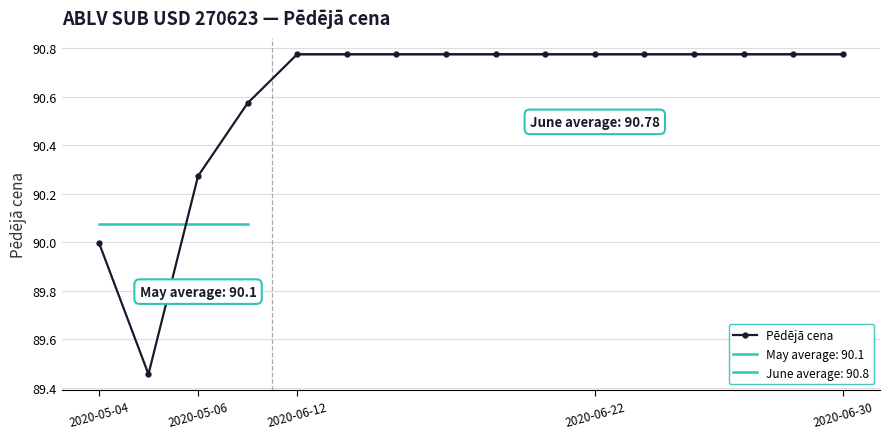

The value of Pēdējā cena at 2020-06-22 is 58.1. True or false?

False